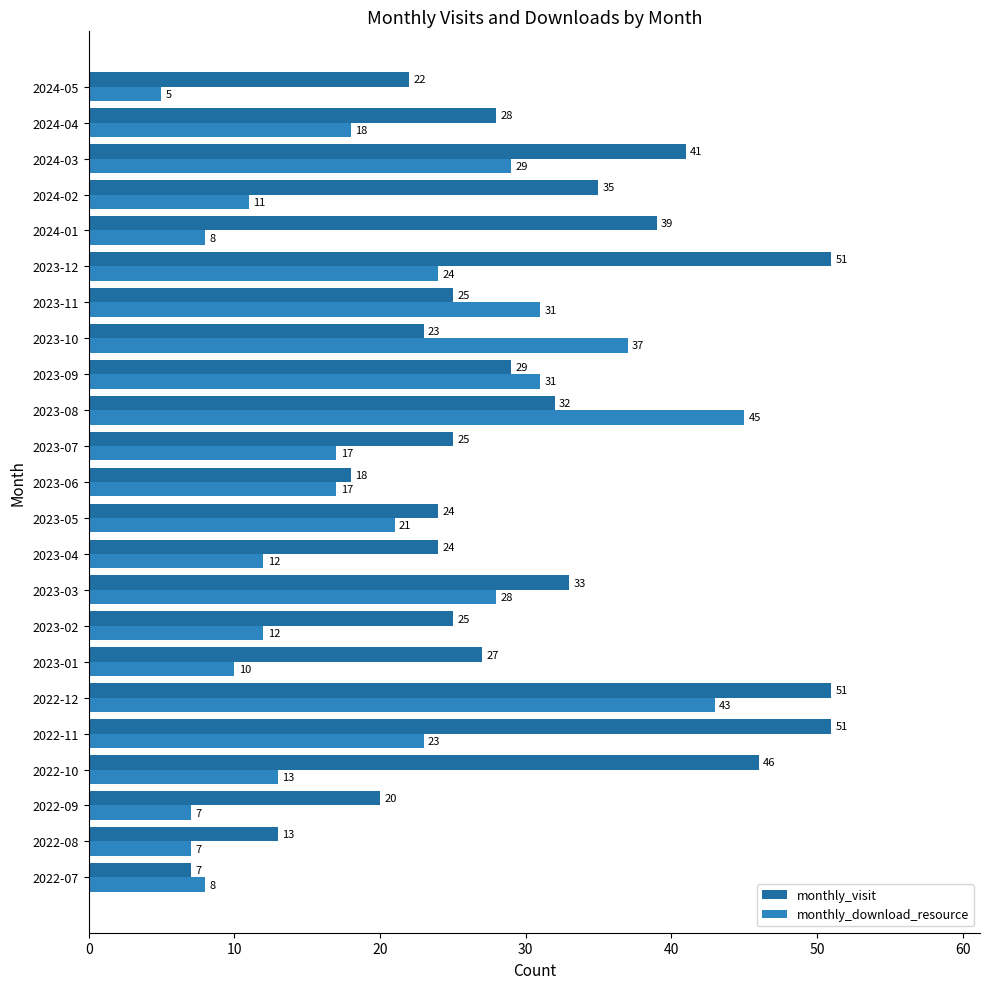

What is the difference between the maximum and second lowest values in the monthly_visit series?

38